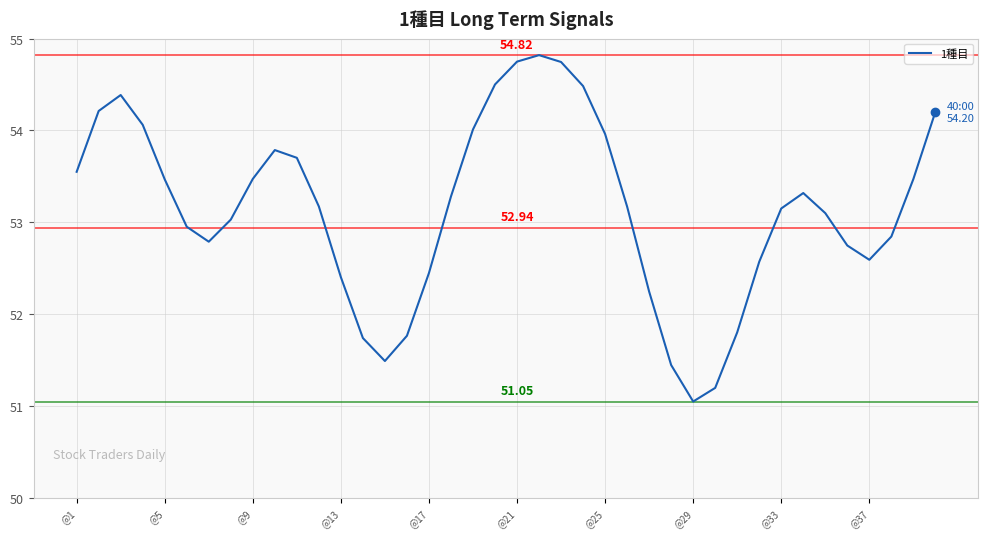

What is the difference between the maximum and minimum values?

3.8